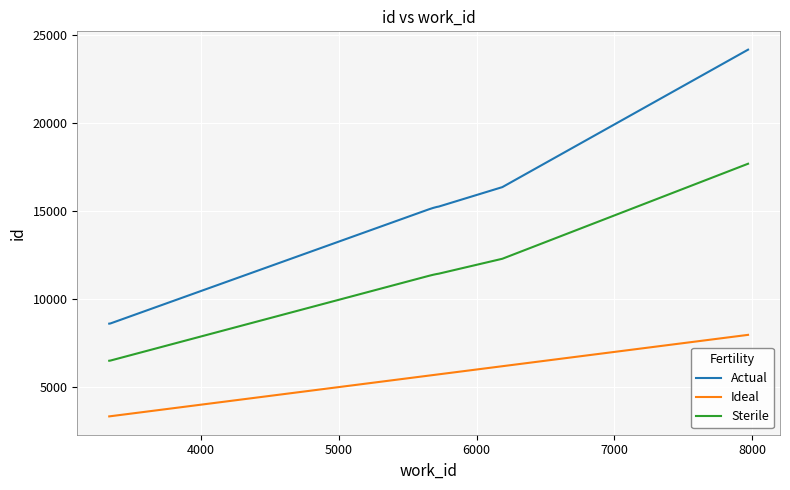

What is the difference between the maximum and minimum values in the Ideal series?

4633.0